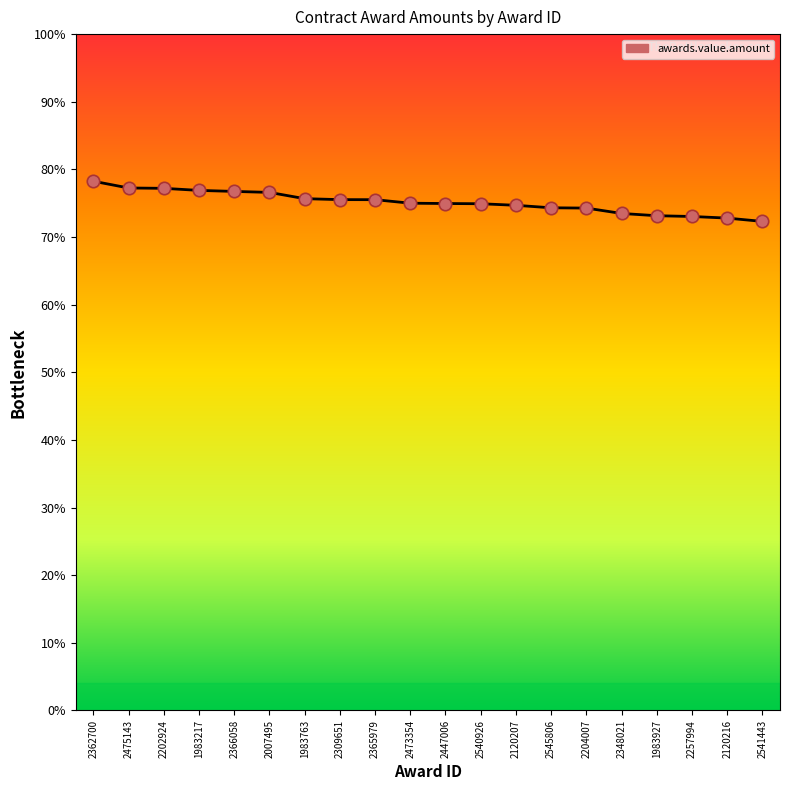

Approximately how many times larger is the value at 2473354 compared to 2257994?

1.0